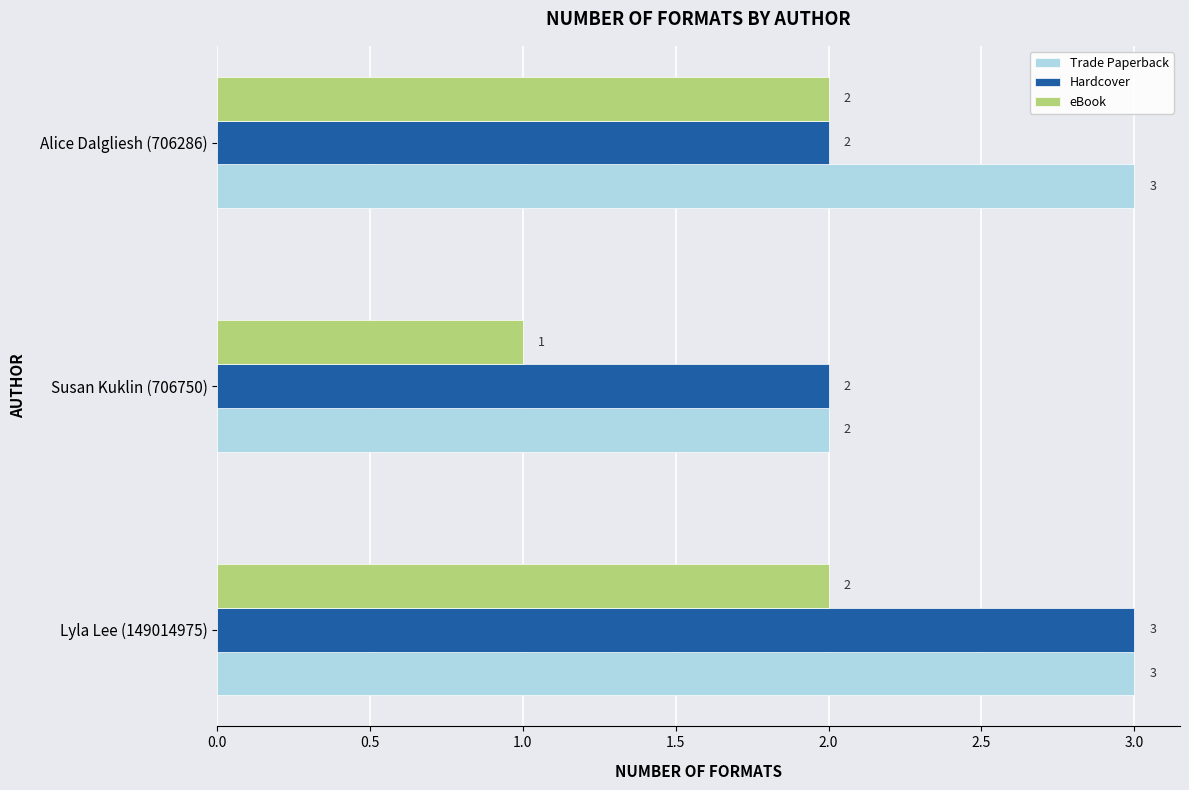

Where is Trade Paperback nearest to the value 2?

Susan Kuklin (706750)